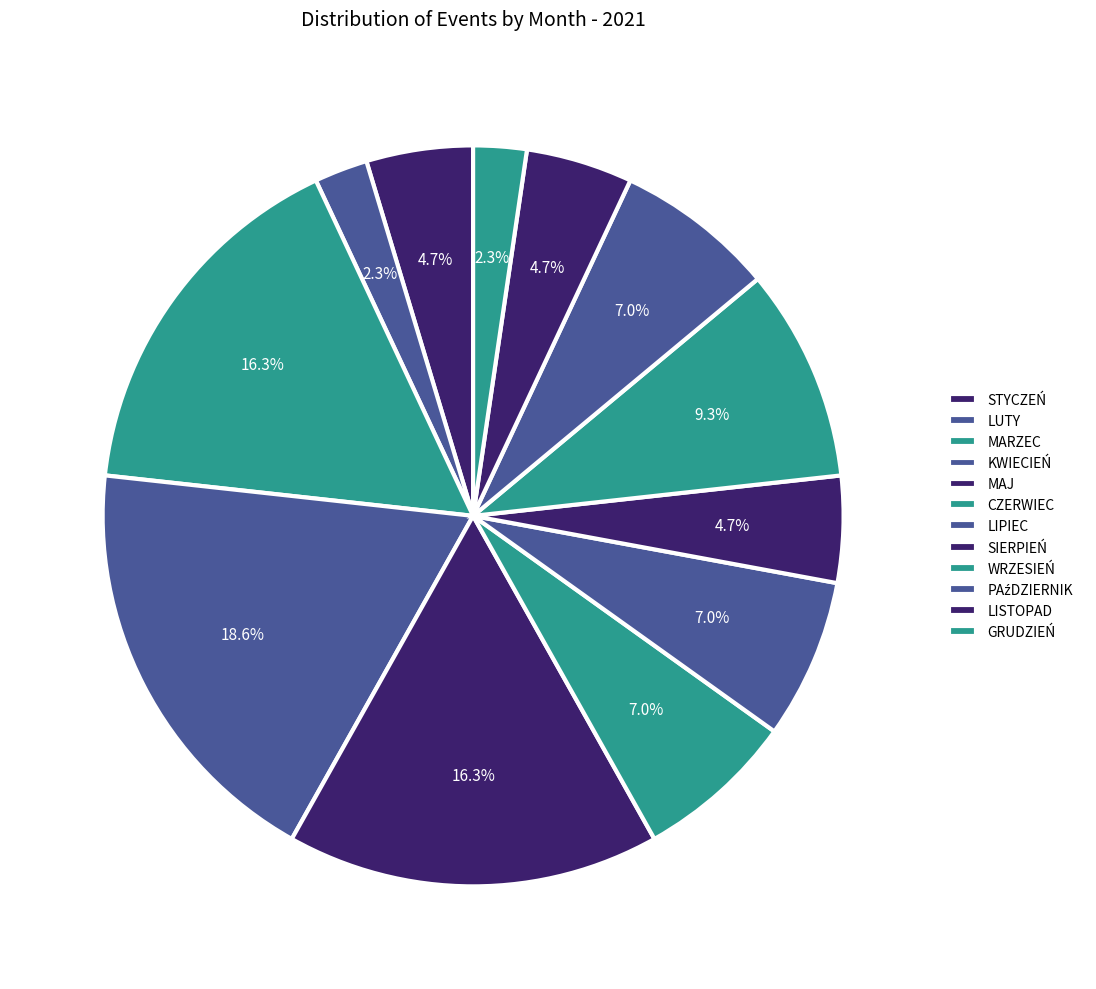

To the nearest percent, what is the average slice percentage?

8%